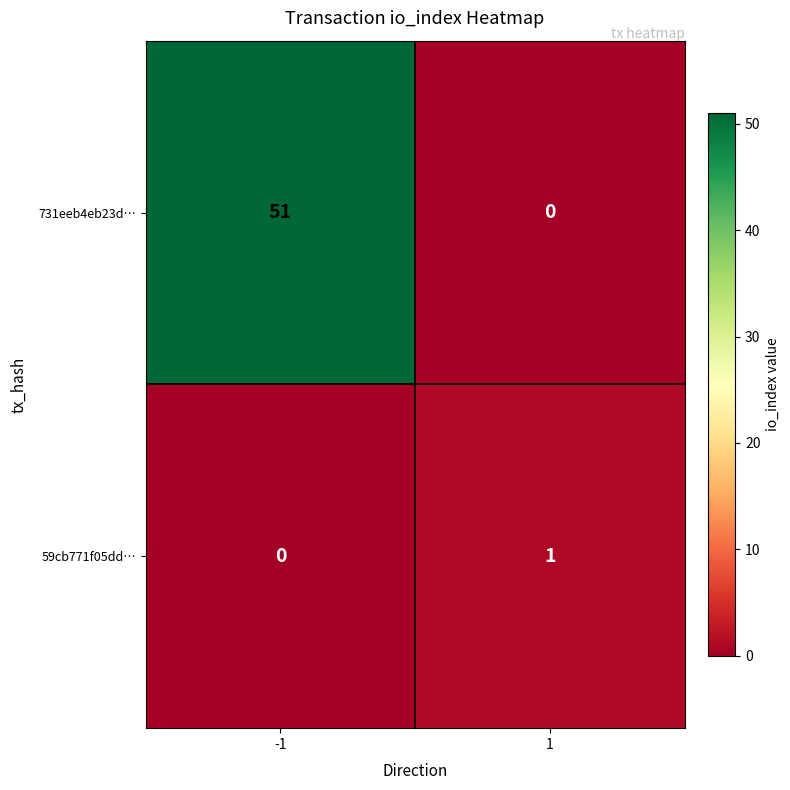

Which series has the widest spread of values?

731eeb4eb23d…